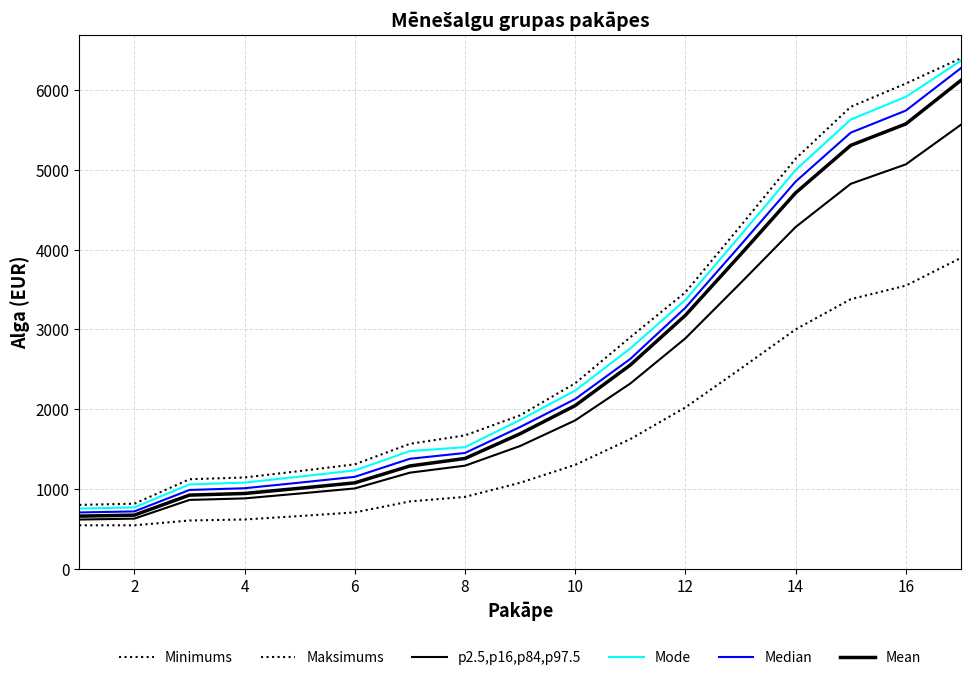

How many lines are shown in the chart?

6